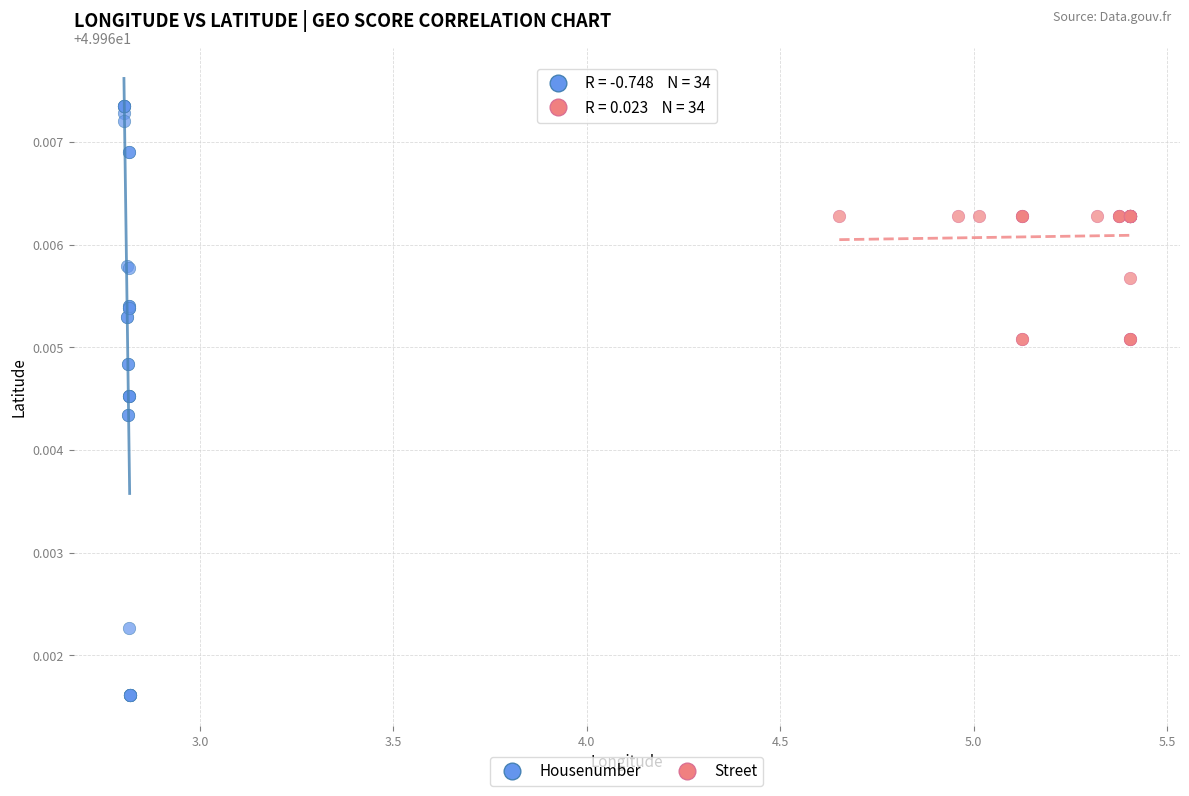

Which series has the widest spread of Y values?

Housenumber